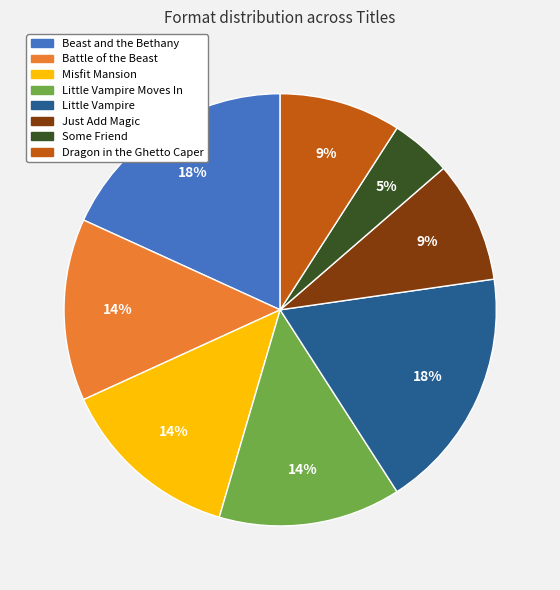

To the nearest percent, what portion does Just Add Magic represent?

9%